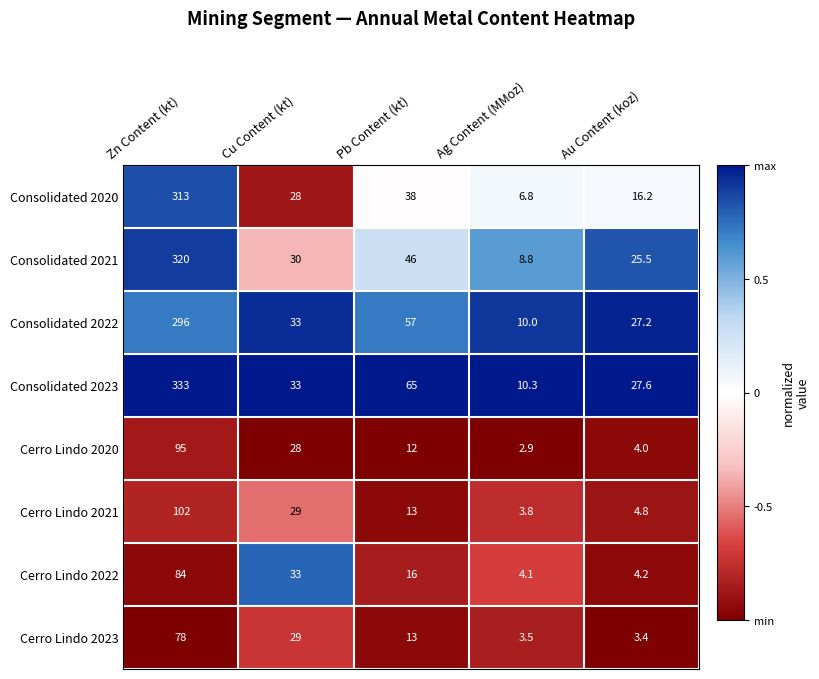

What is the sum of all Consolidated 2023 values?

468.9